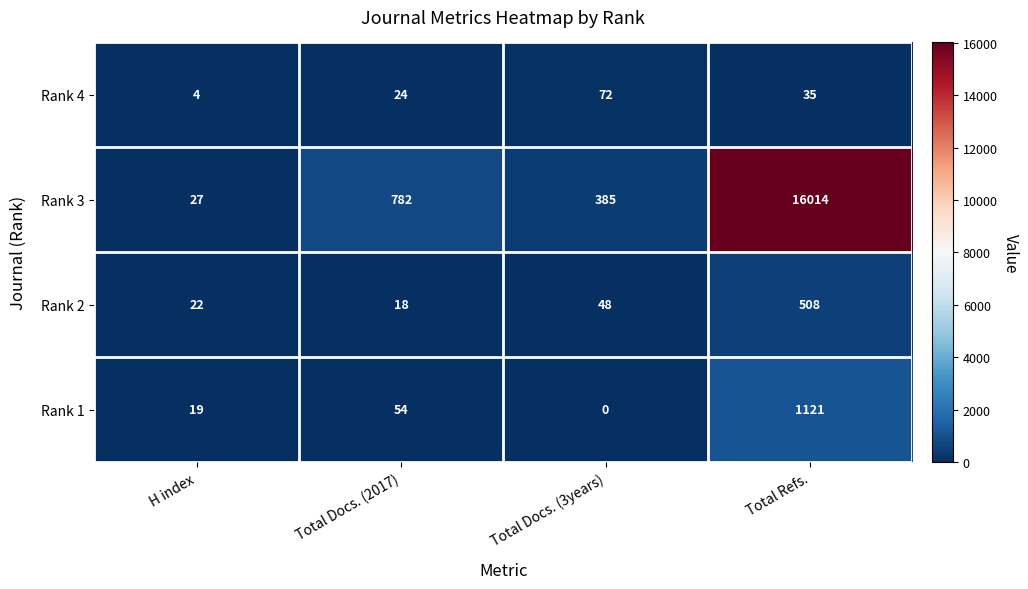

How many data points does each series have?

4